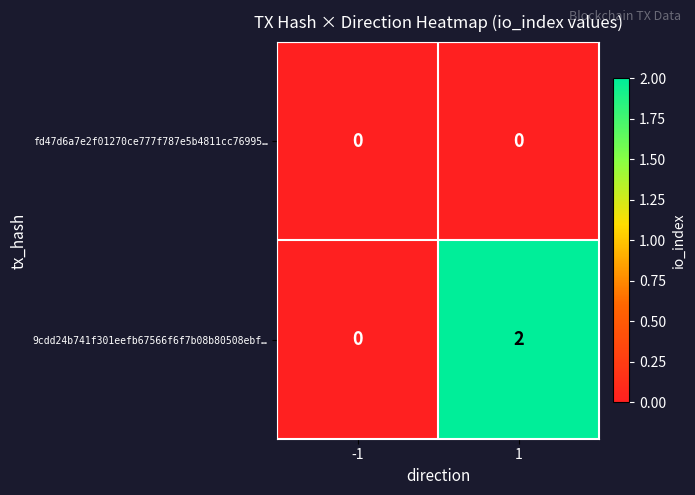

Reading left to right, transcribe all the data shown in this chart.

fd47d6a7e2f01270ce777f787e5b4811cc76995…: 0	0
9cdd24b741f301eefb67566f6f7b08b80508ebf…: 0	2